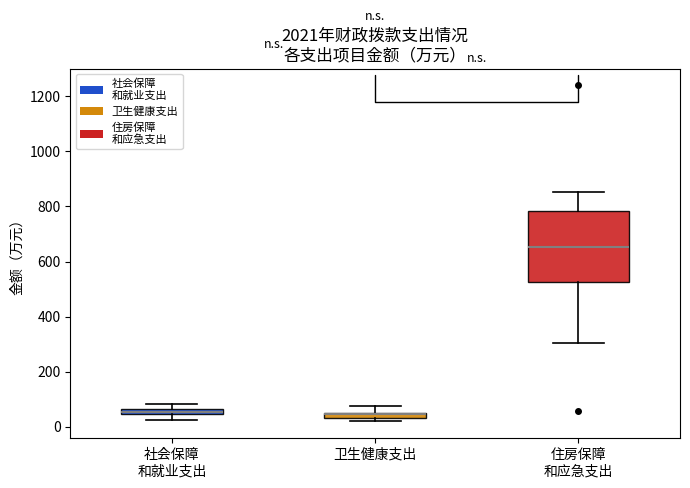

Which box is the tallest, from its lower edge to its upper edge?

住房保障 和应急支出